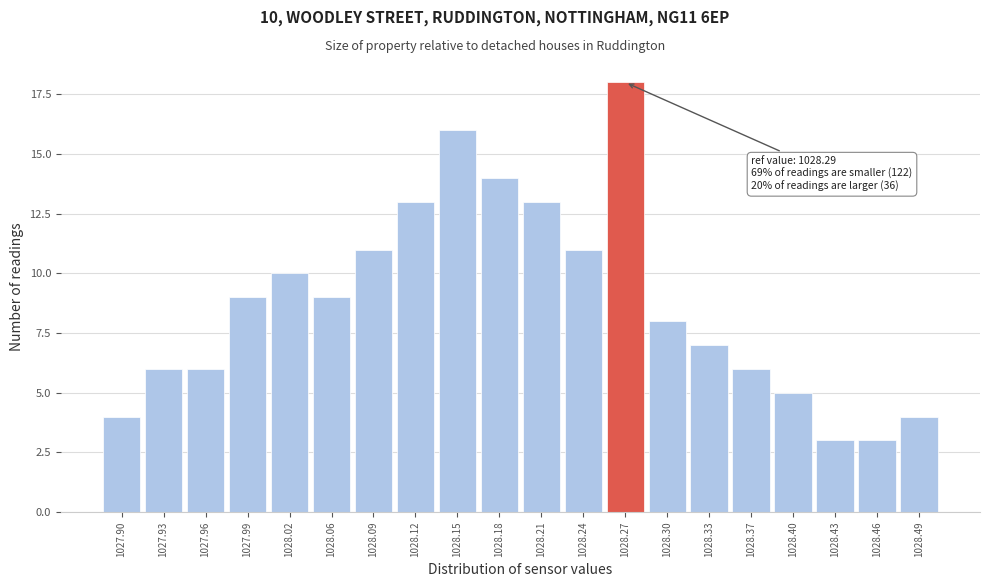

Reading left to right, transcribe all the data shown in this chart.

4	6	6	9	10	9	11	13	16	14	13	11	18	8	7	6	5	3	3	4